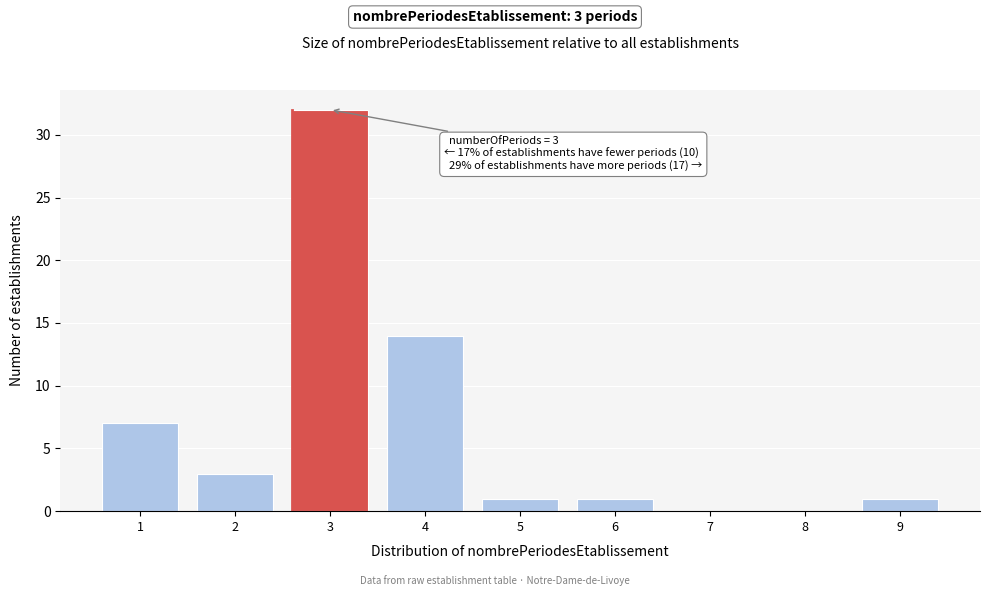

Which range on the x-axis has the tallest bar?

2.5 to 3.5